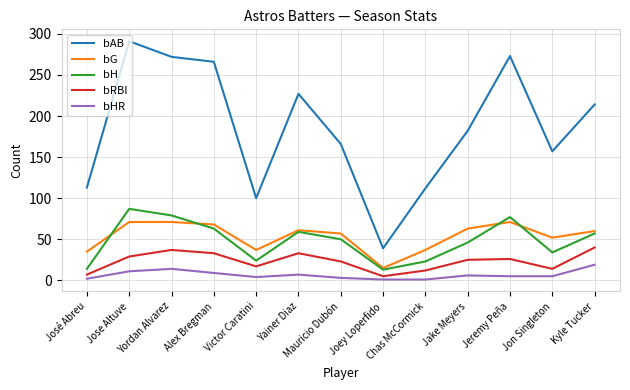

What is the difference between the maximum and second lowest values in the bG series?

36